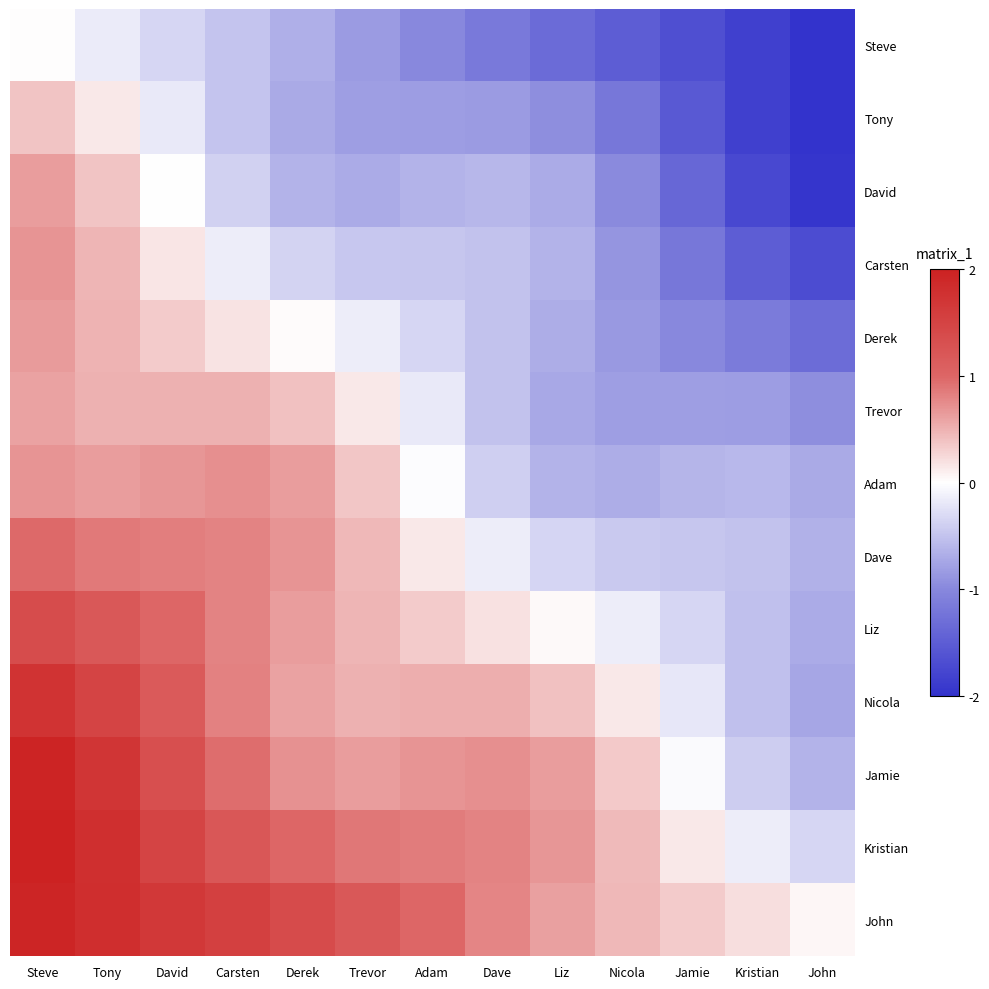

What is the smallest value displayed?

-2.0